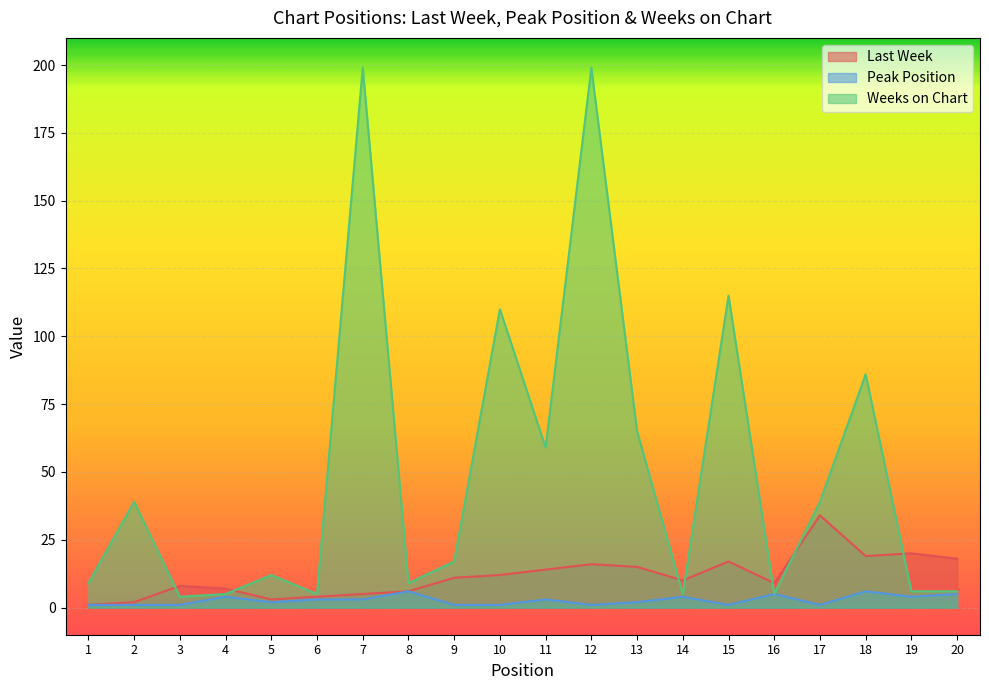

True or false: Peak Position and Last Week intersect in this chart.

False